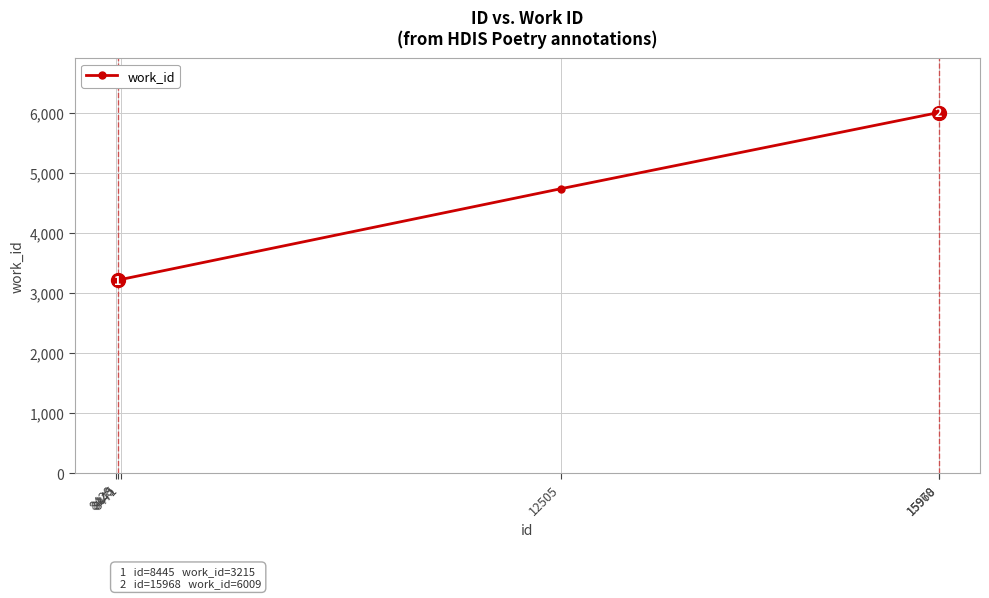

True or false: the data has more than 1 interior local peaks.

False